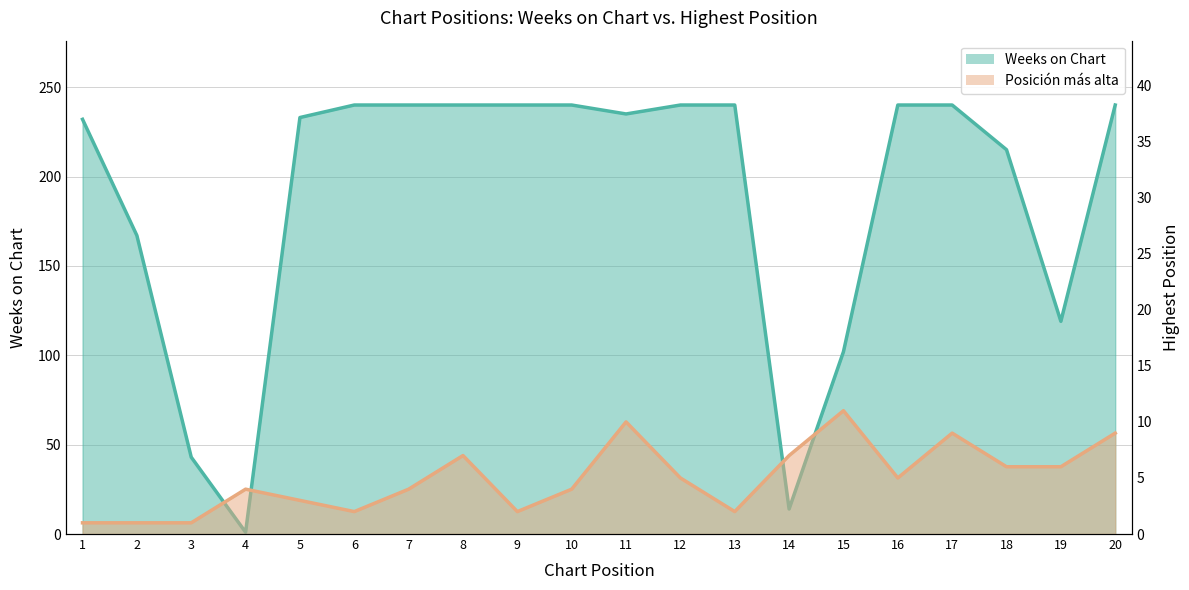

Rank the series by their average value, from lowest to highest.

Posicion mas alta, Weeks on Chart